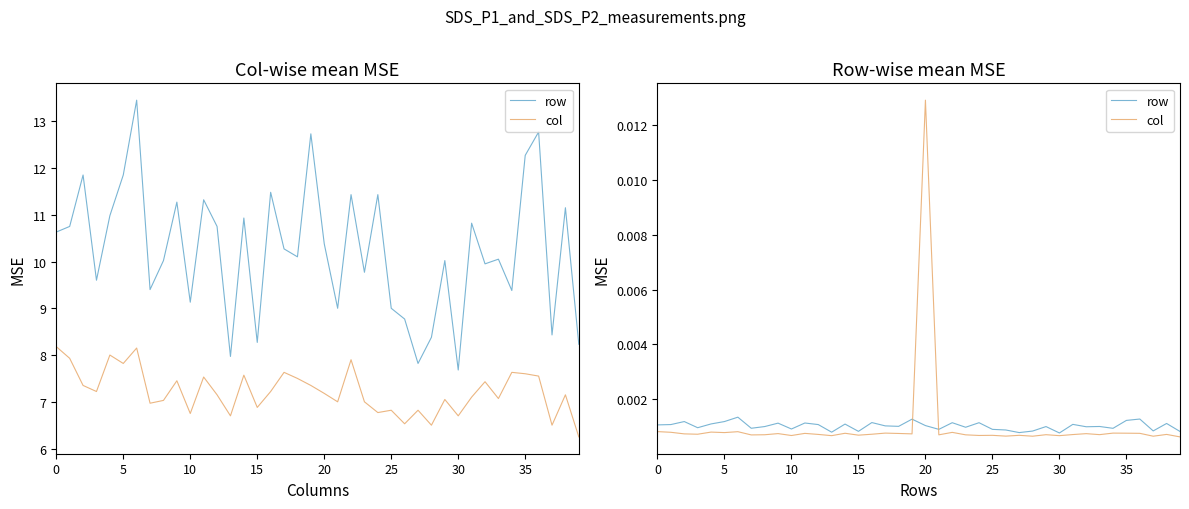

At how many categories does at least one series exceed 0?

40